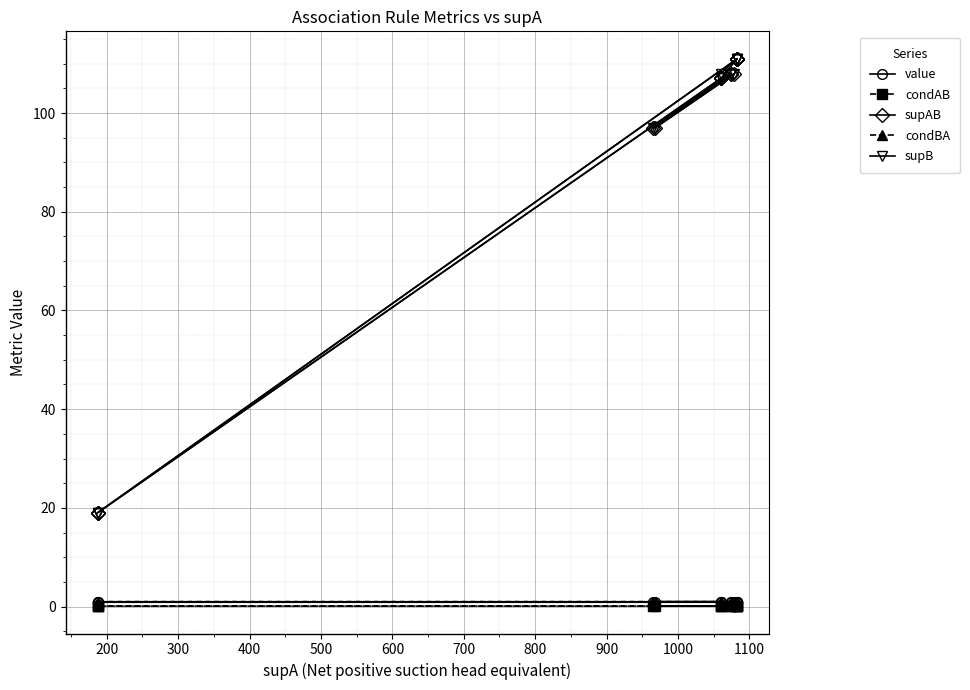

What is the difference between the highest and lowest values at 500?

107.9